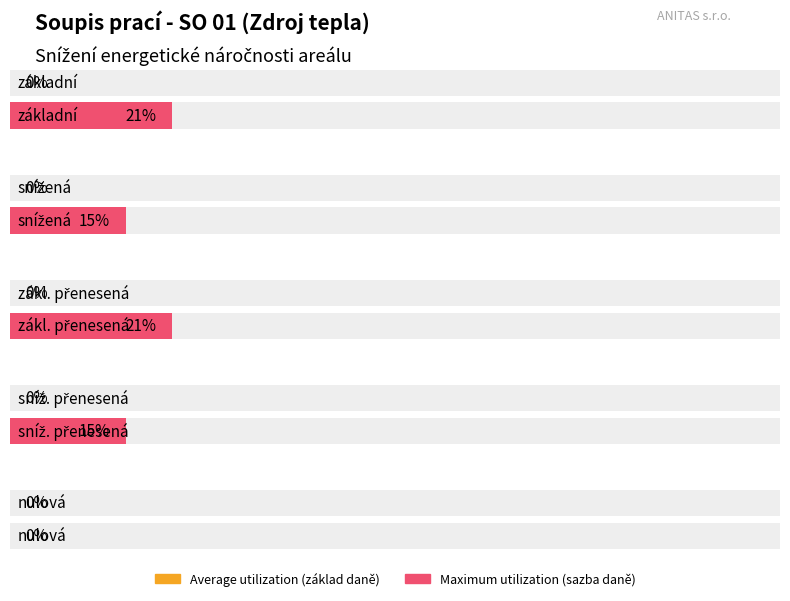

Between sníž. přenesená and základní, which is larger?

sníž. přenesená